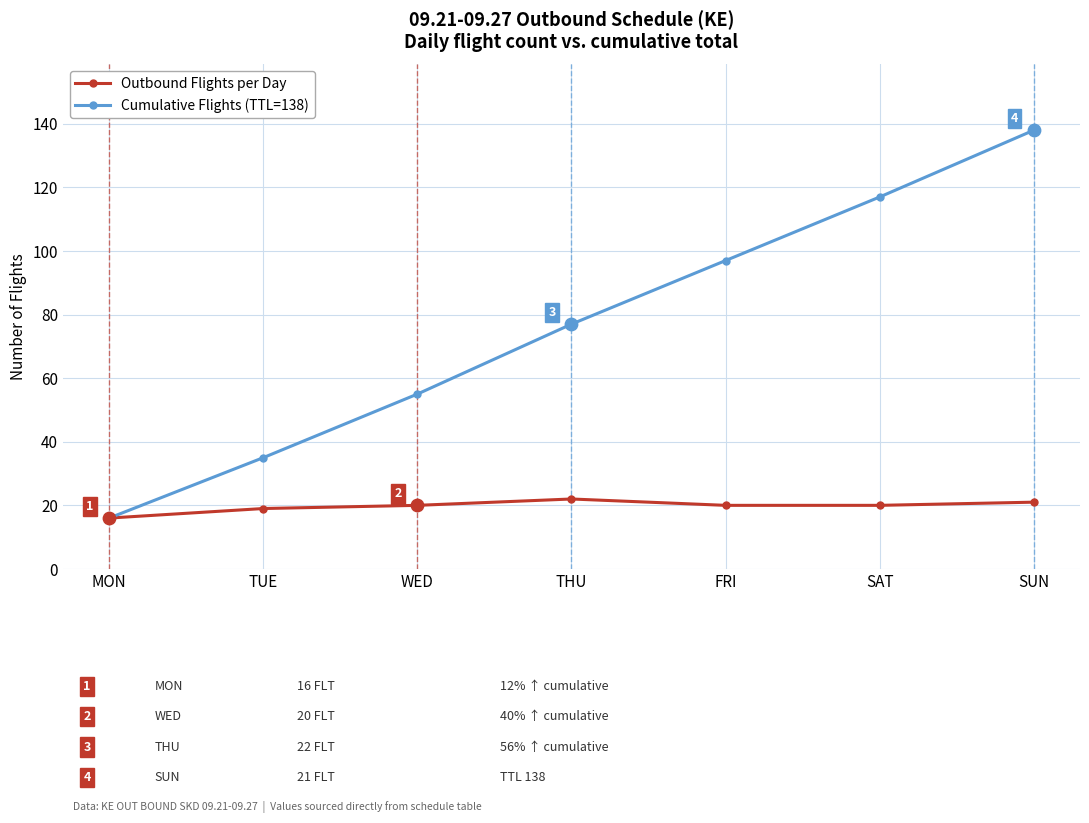

Which series has the largest total across all categories?

Cumulative Flights (TTL=138)